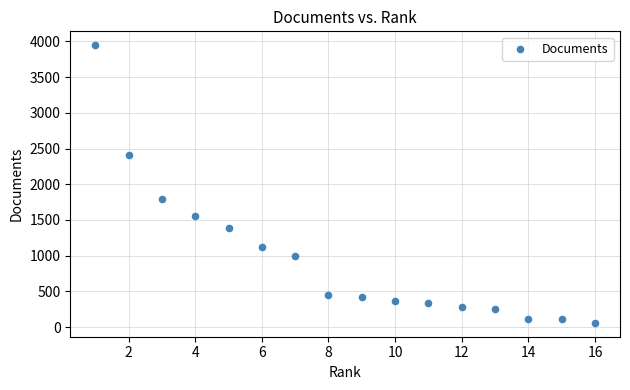

What is the range of X values (max minus min)?

15